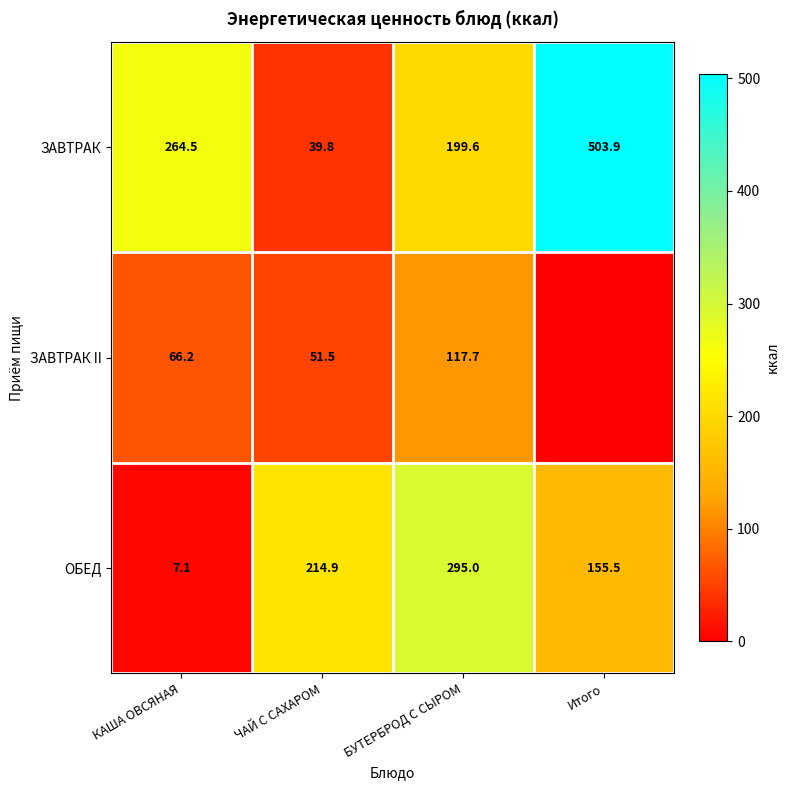

What is the difference between the highest and lowest values at КАША ОВСЯНАЯ?

257.4